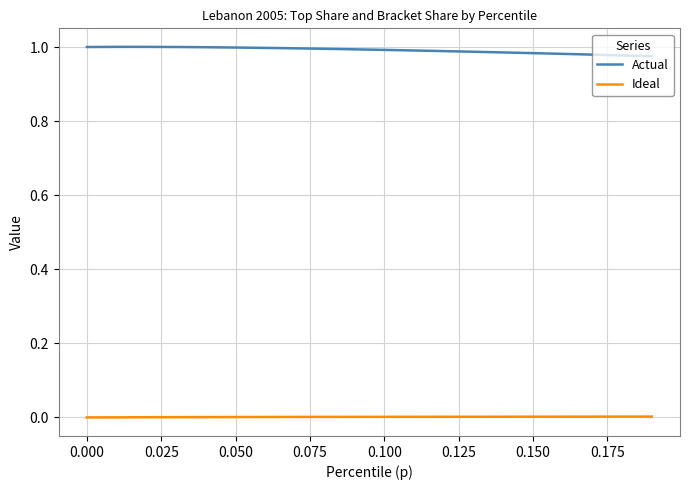

True or false: Actual and Ideal intersect in this chart.

False